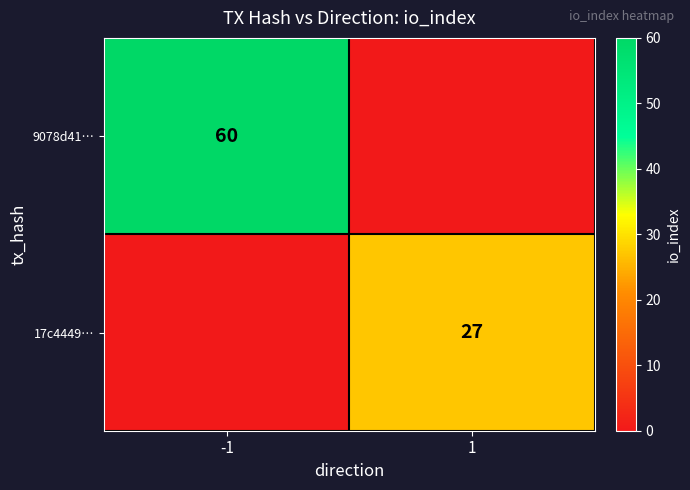

The value of 9078d41… at -1 is 60. True or false?

True